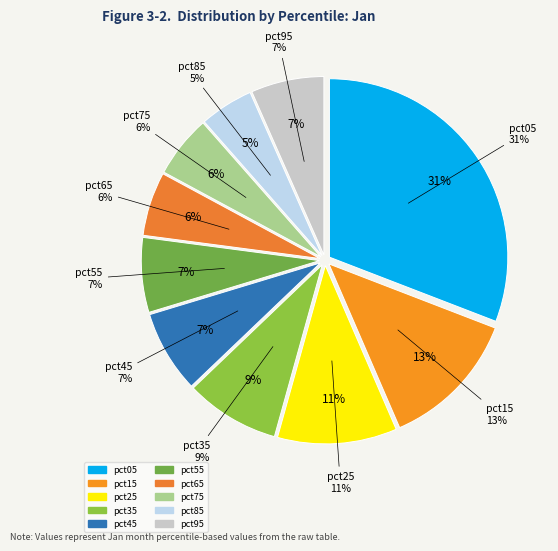

What is the change in value from pct15 to pct85?

-0.1